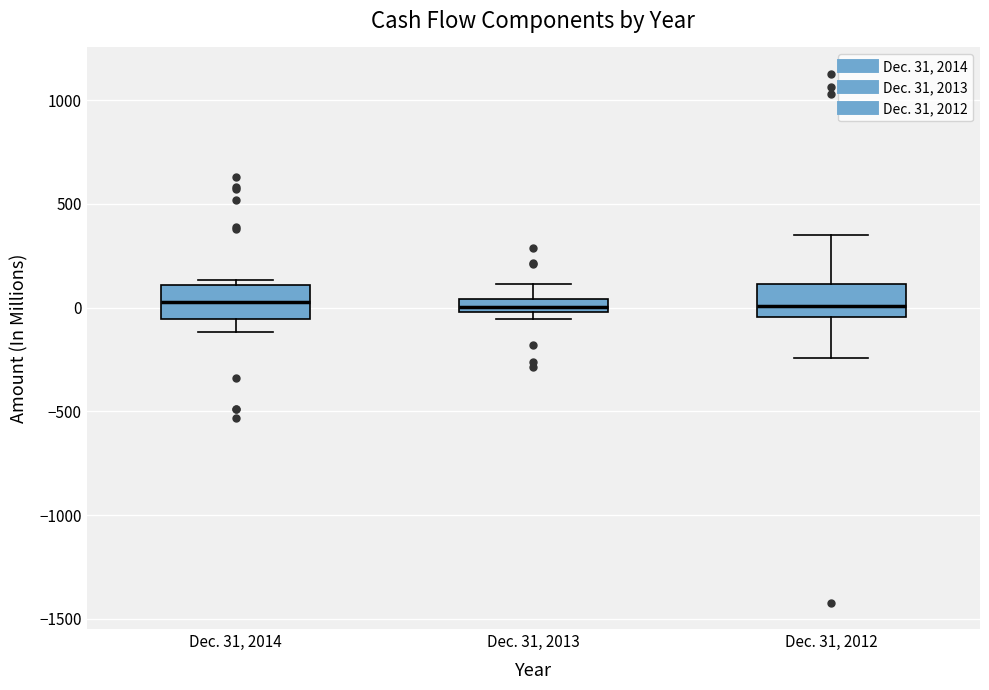

Where is the upper edge of the box for Dec. 31, 2013 on the y-axis? The values are not printed on the chart, so give them approximately, as read against the axis.

50